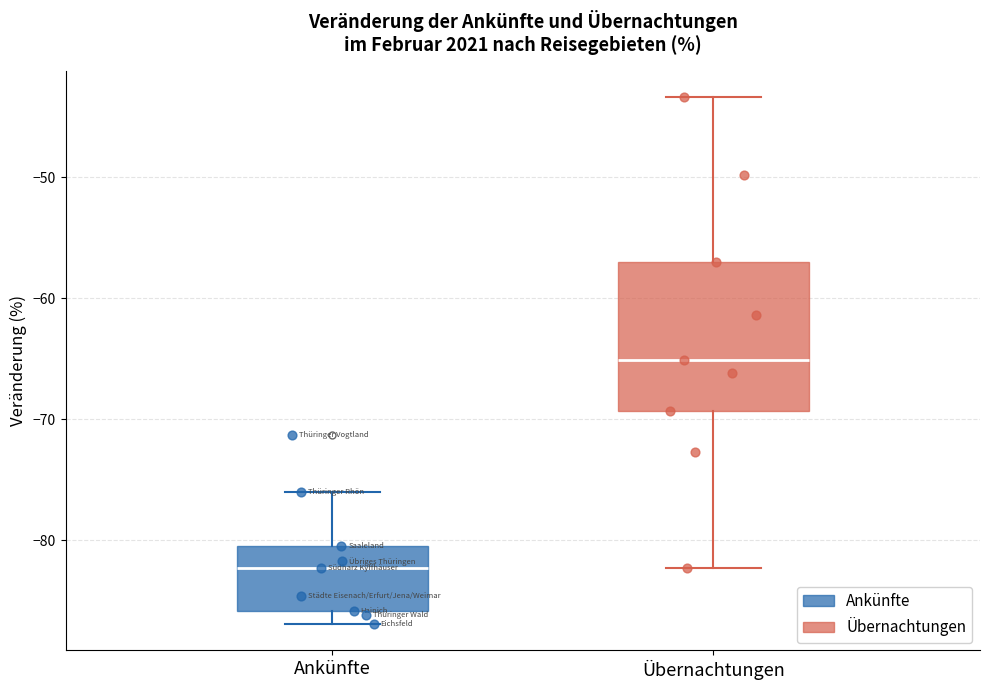

Where is the lower edge of the box for Übernachtungen on the y-axis? The values are not printed on the chart, so give them approximately, as read against the axis.

-69